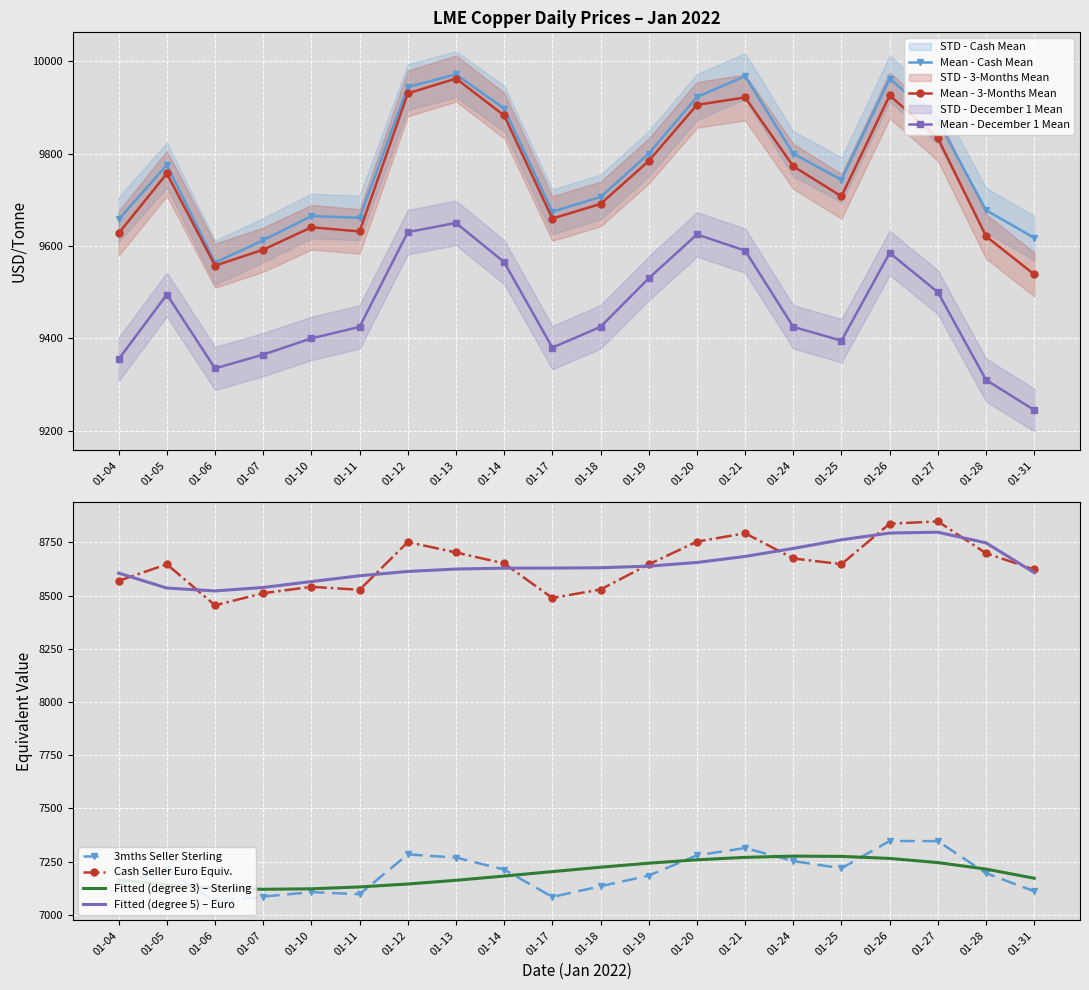

What is the sum of all Cash Mean values?

195490.2